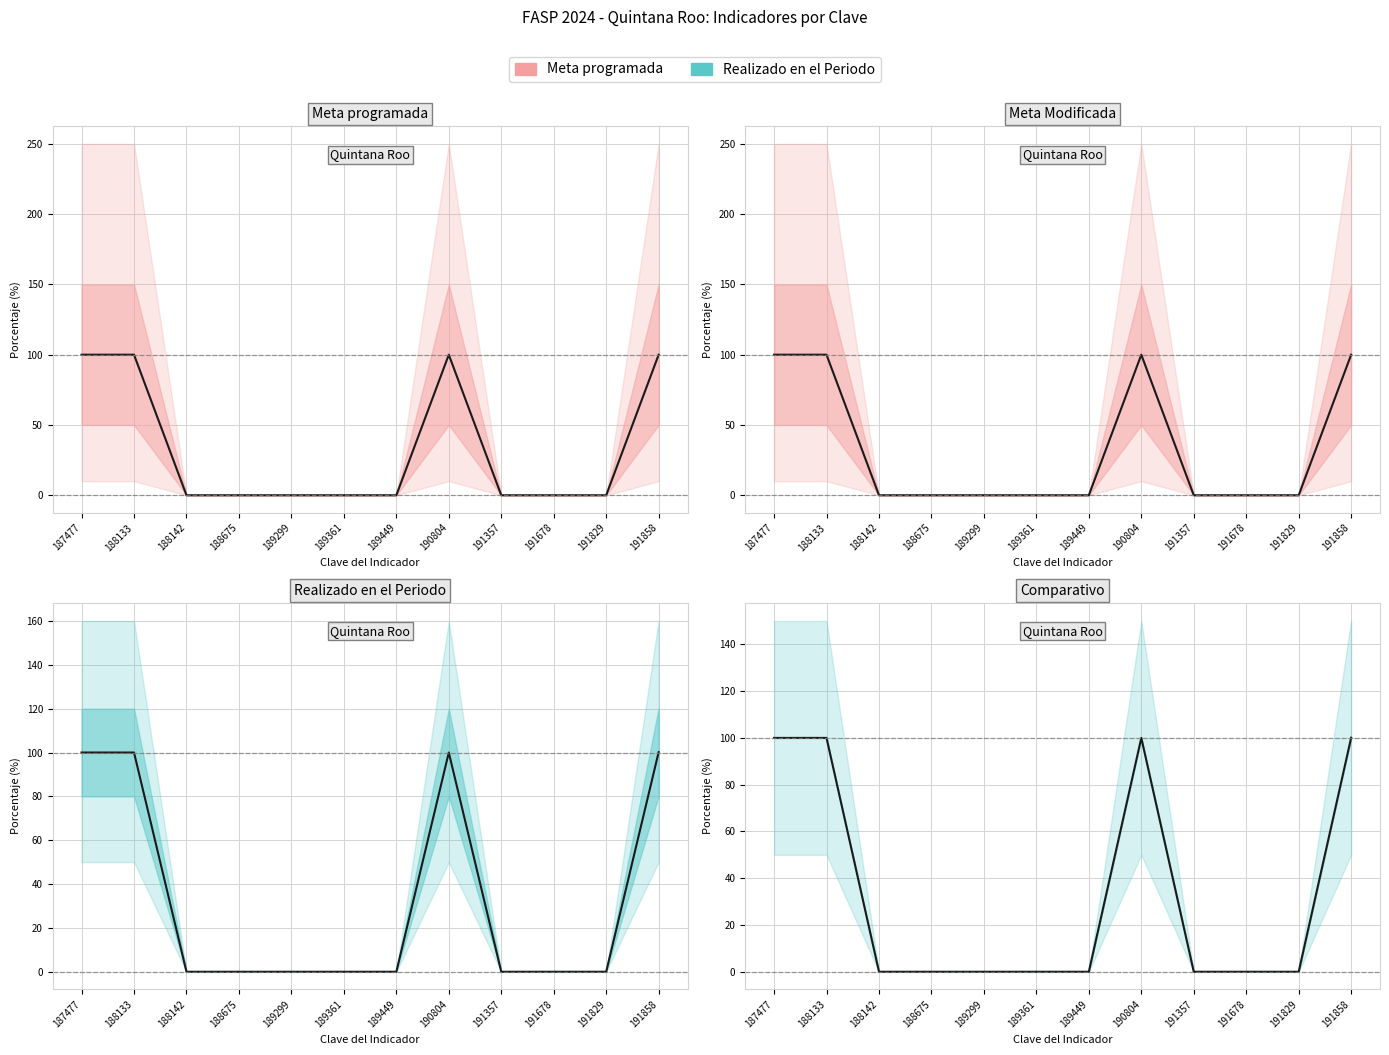

True or false: Comparativo has a value of 100.1 at 191858.

True